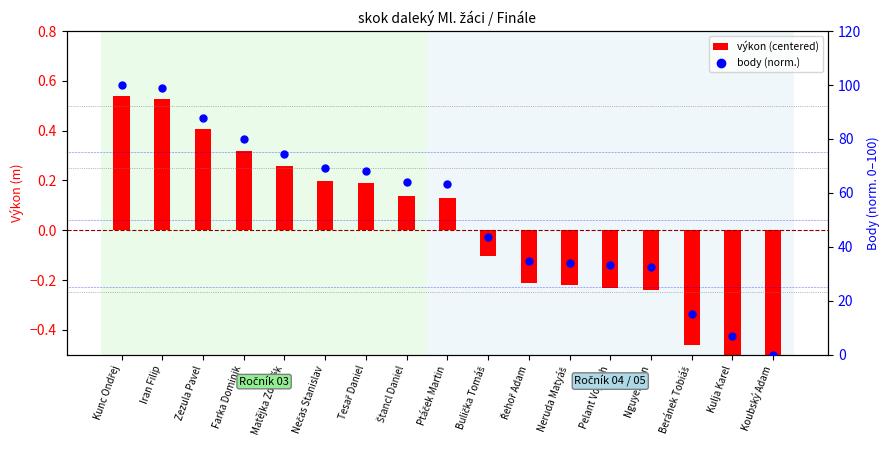

What are all the series names shown in the legend?

výkon (centered), body (norm.)